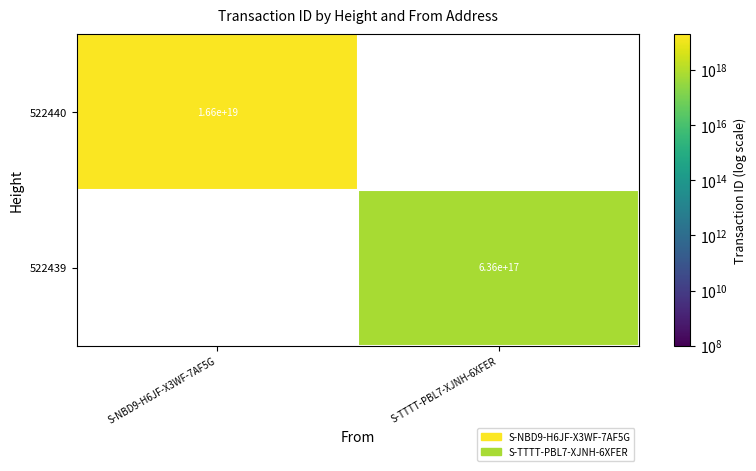

True or false: 522440 has a value of 16600000000000000000 at S-NBD9-H6JF-X3WF-7AF5G.

True